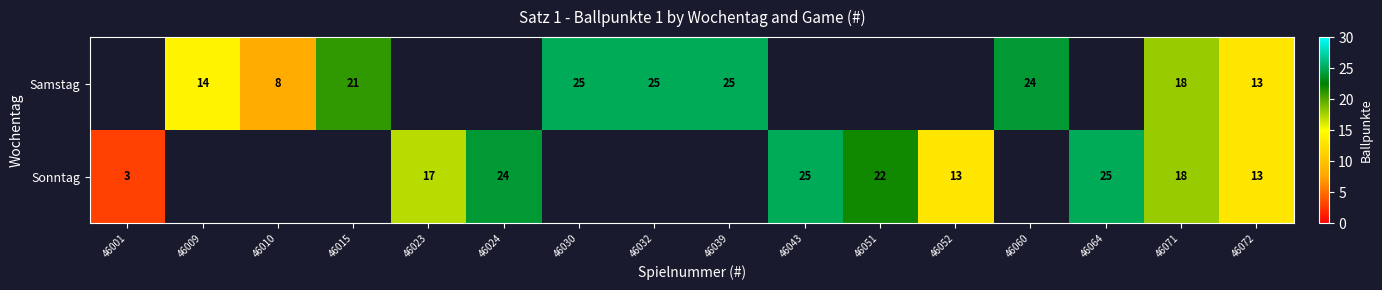

The value of Sonntag at 46064 is 40. True or false?

False